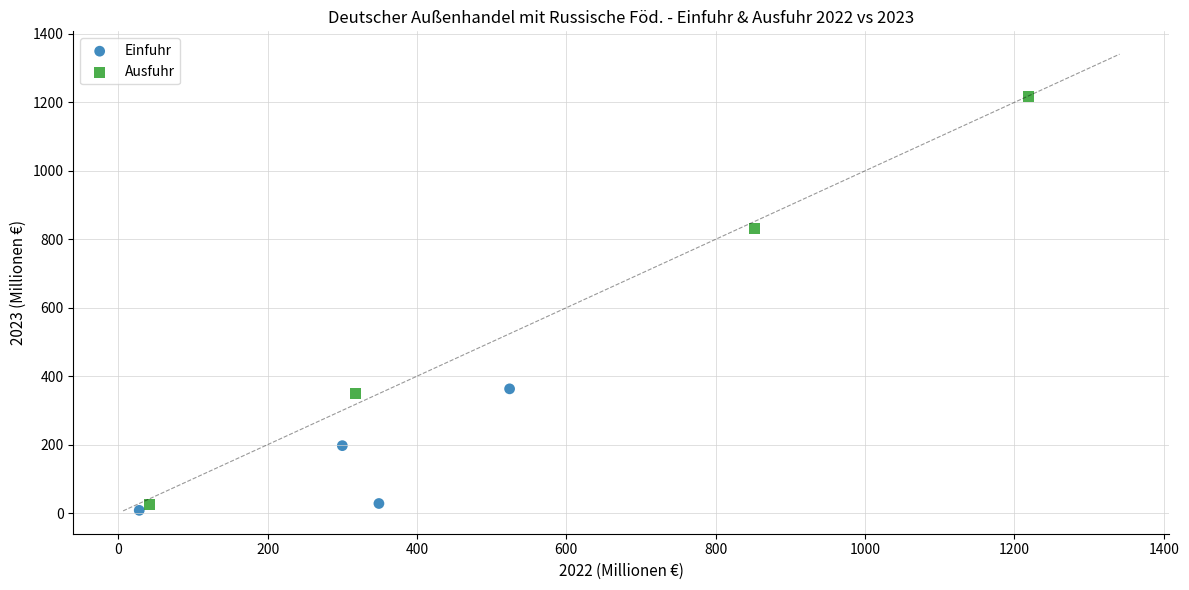

Which series has the widest spread of Y values?

Ausfuhr